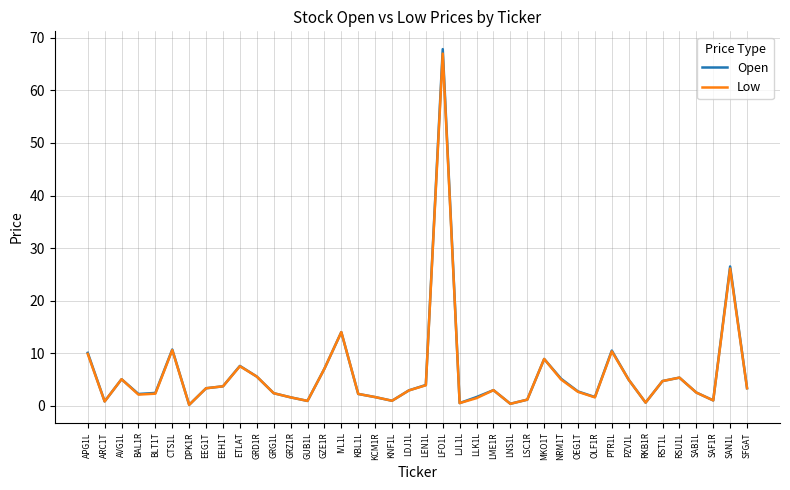

Which series changed the most between CTS1L and SAN1L?

Open